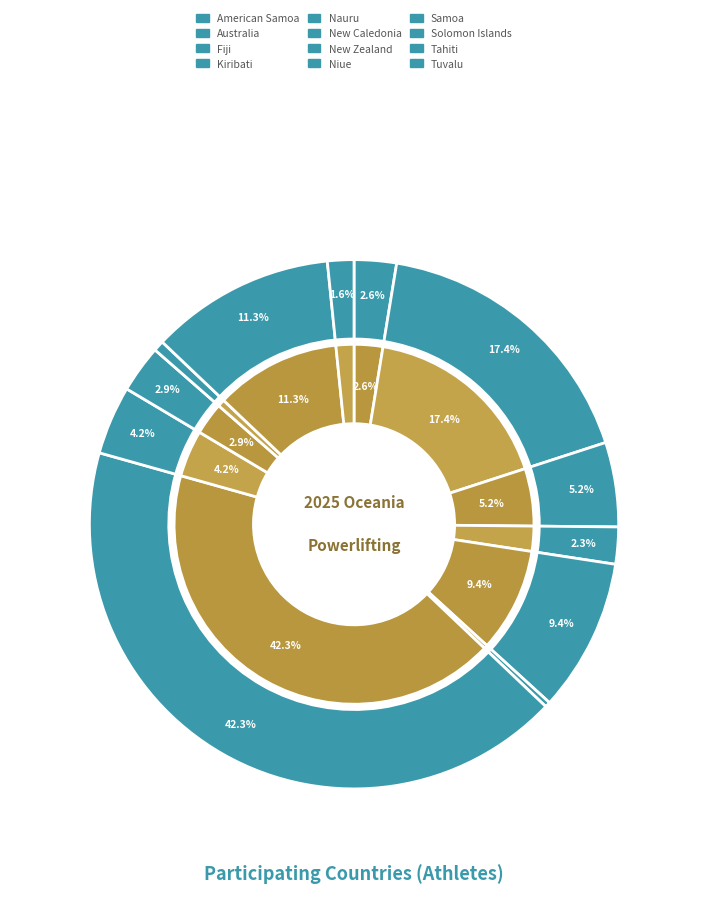

Between American Samoa and Tahiti, which is larger?

Tahiti